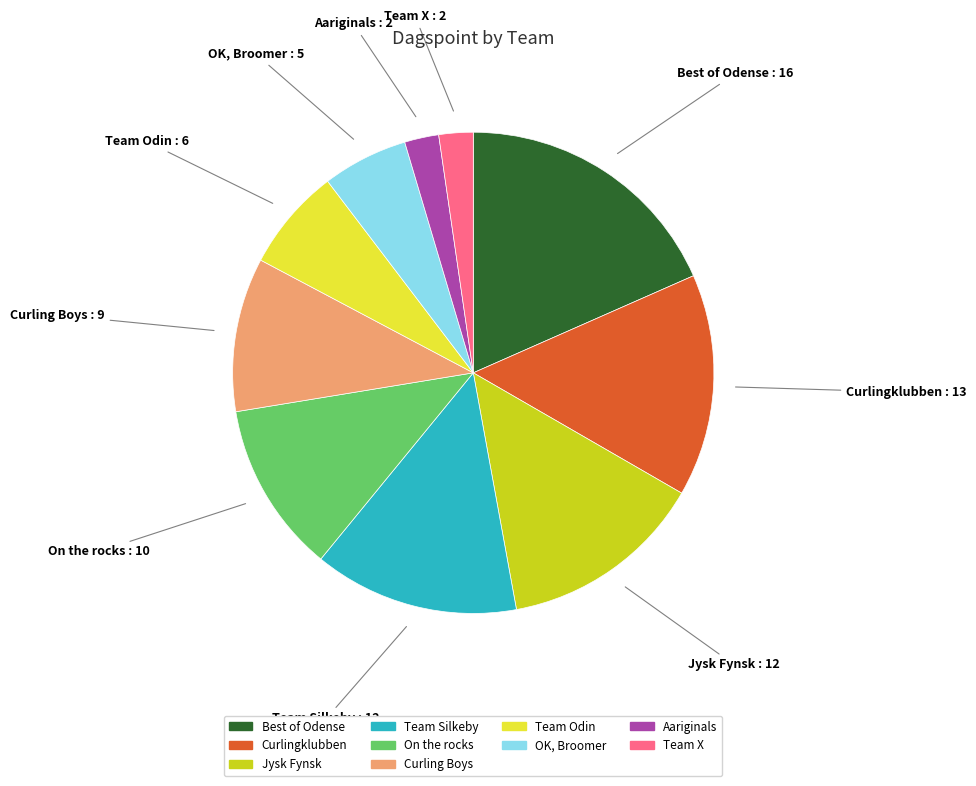

Which category has the biggest portion of the pie?

Best of Odense